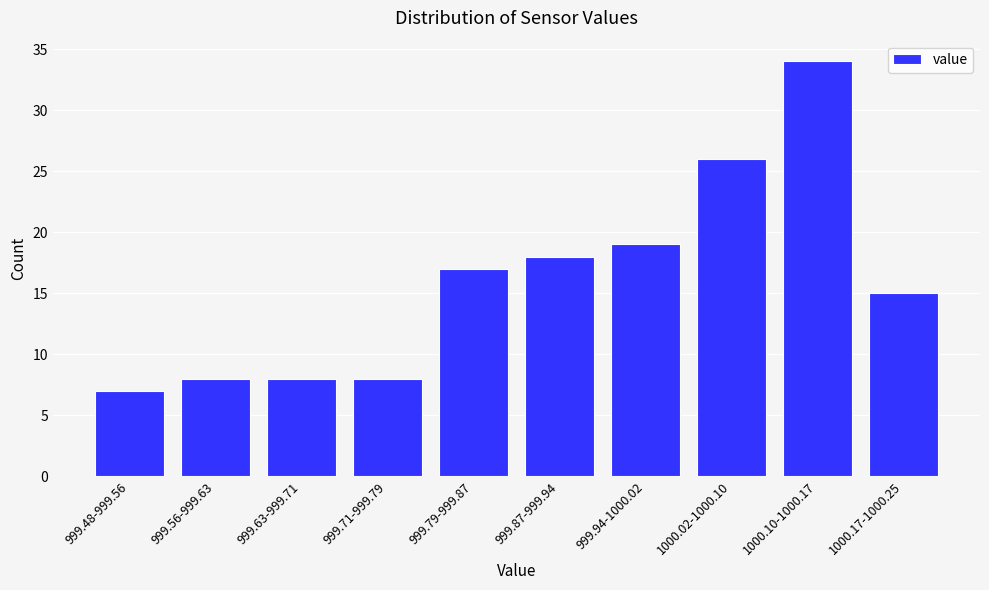

Reading right to left, list all the values displayed in this chart.

15	34	26	19	18	17	8	8	8	7